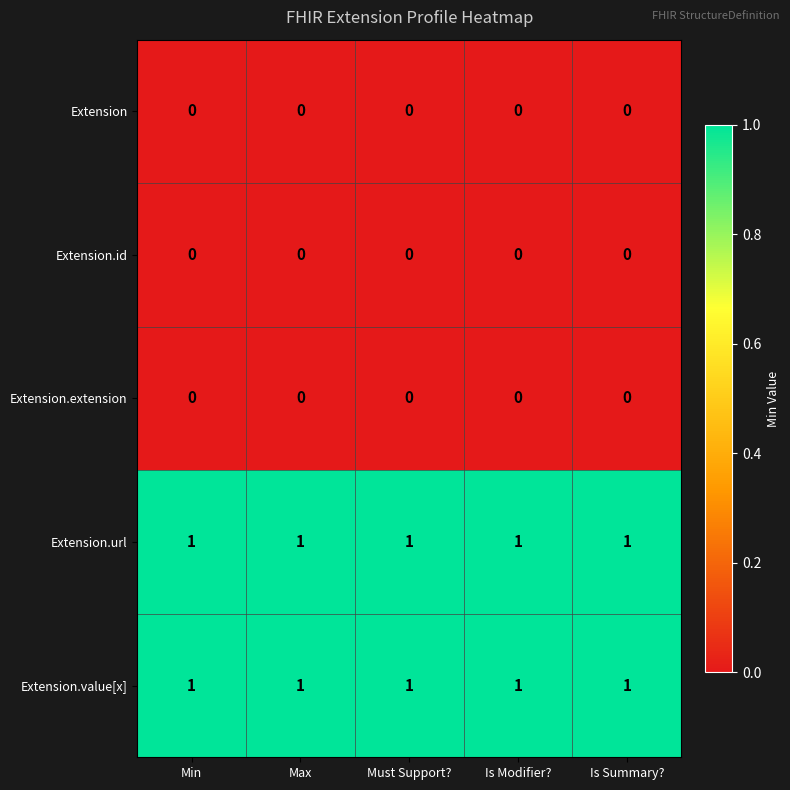

At how many categories does at least one series exceed 0?

5